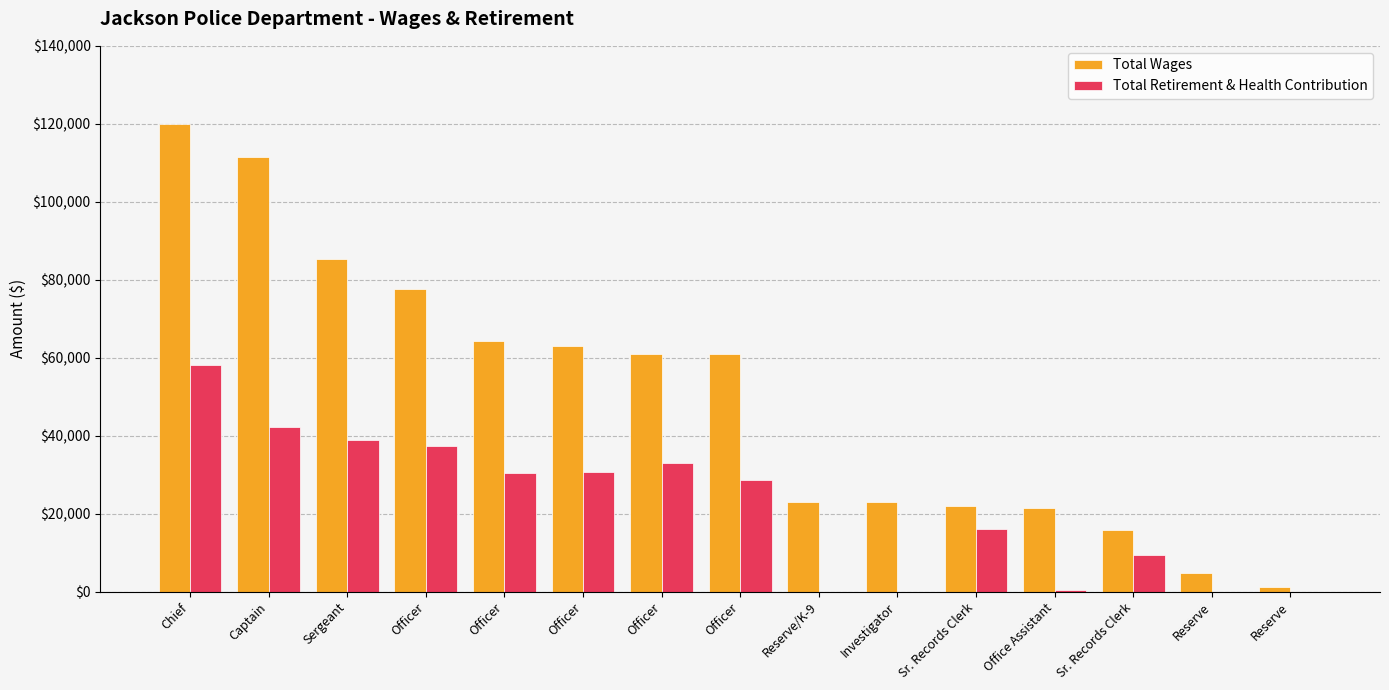

Rank the series at Officer from lowest to highest value.

Total Retirement & Health Contribution, Total Wages